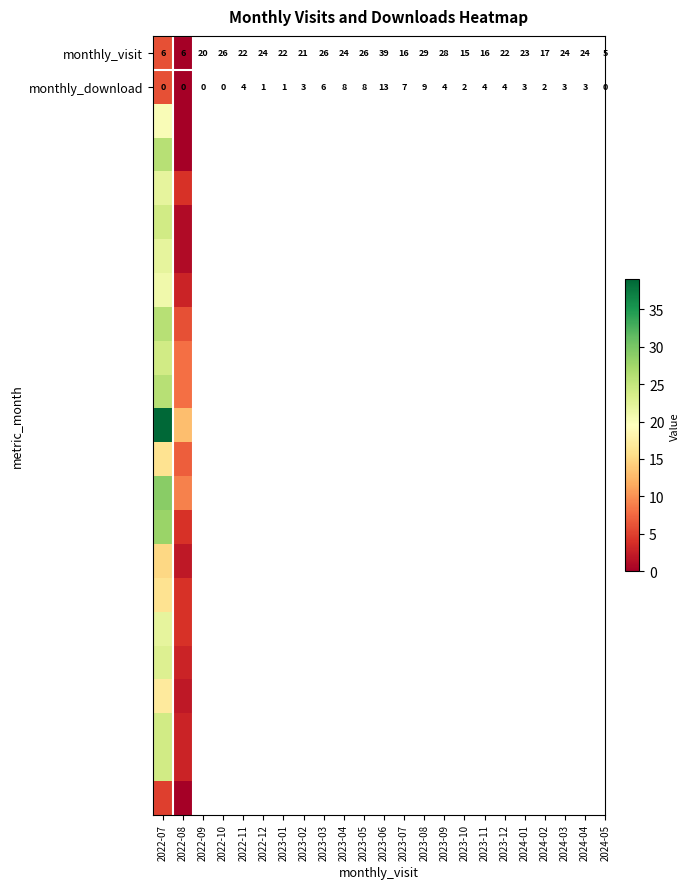

The monthly_download series shows 0 at 2022-07. True or false?

True